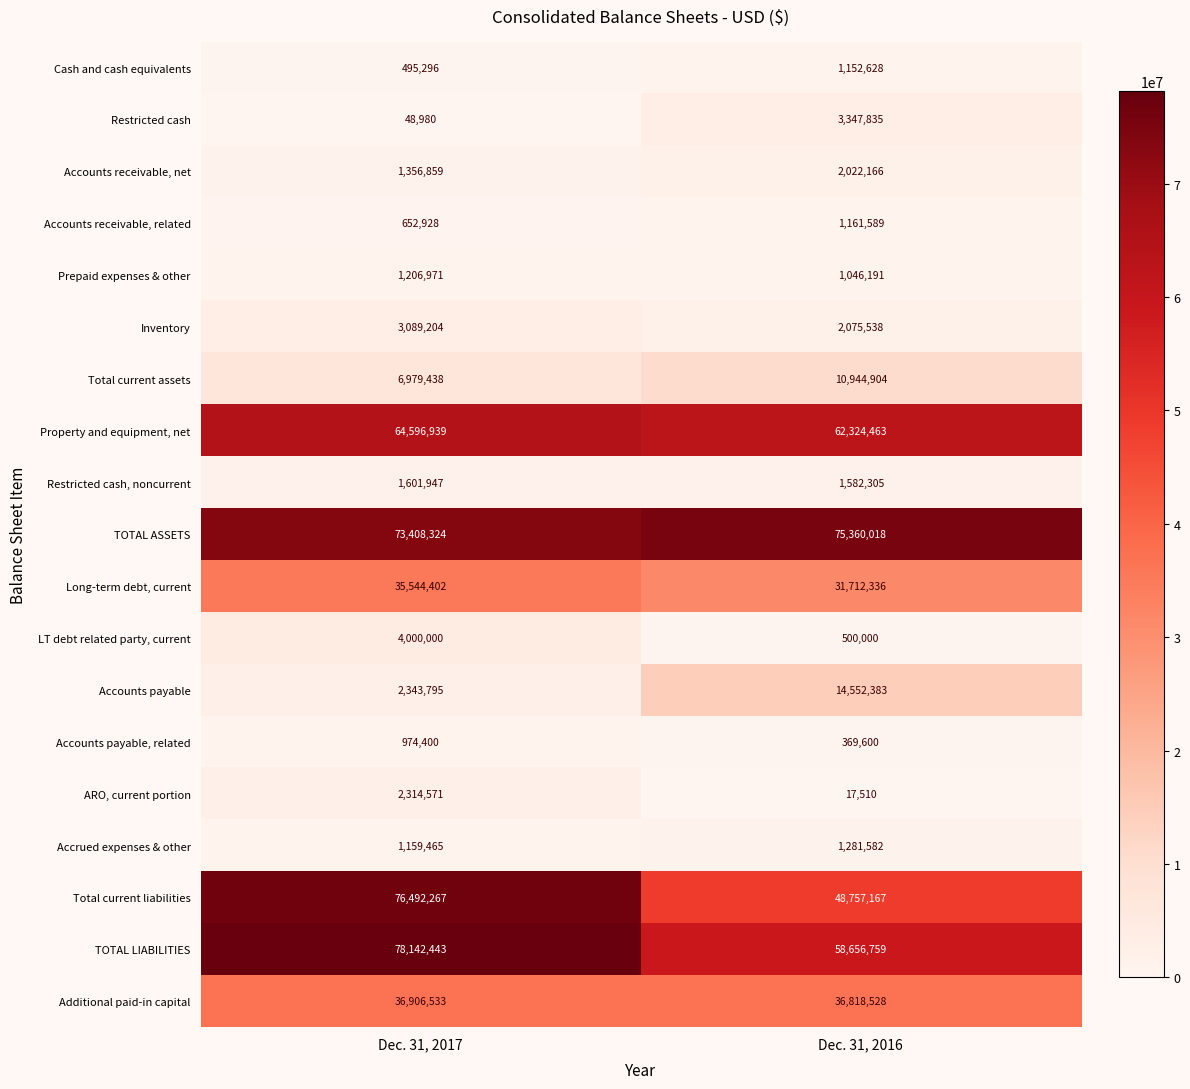

What value does the Additional paid-in capital series have at Dec. 31, 2016, to the nearest 10?

36818530